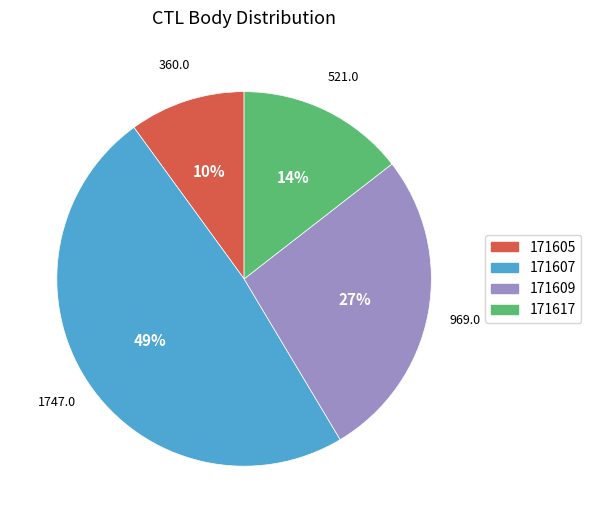

True or false: 171607 accounts for 35% of the total.

False